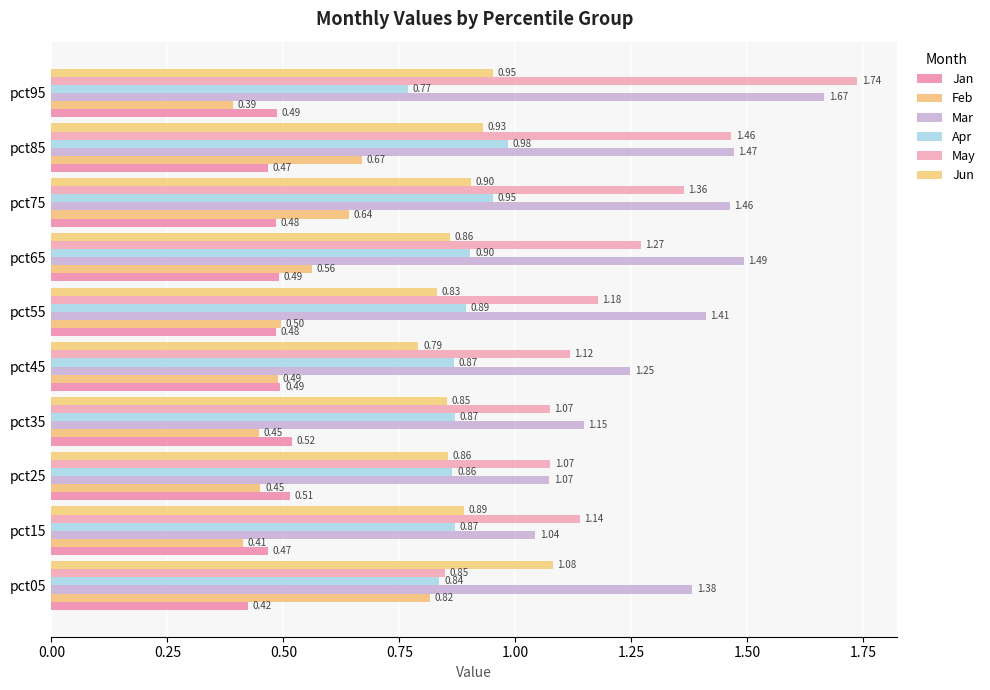

Which series has the largest range (max minus min)?

May